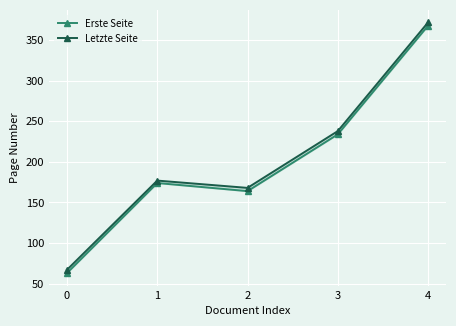

What is the sum of all Erste Seite values?

1003